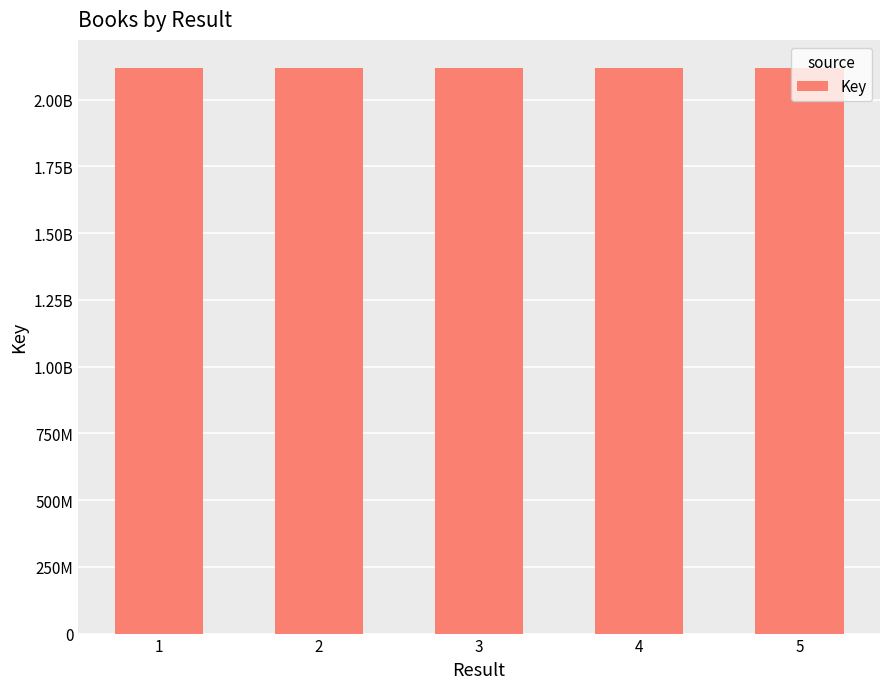

What is the change in value from 1 to 3?

-12363